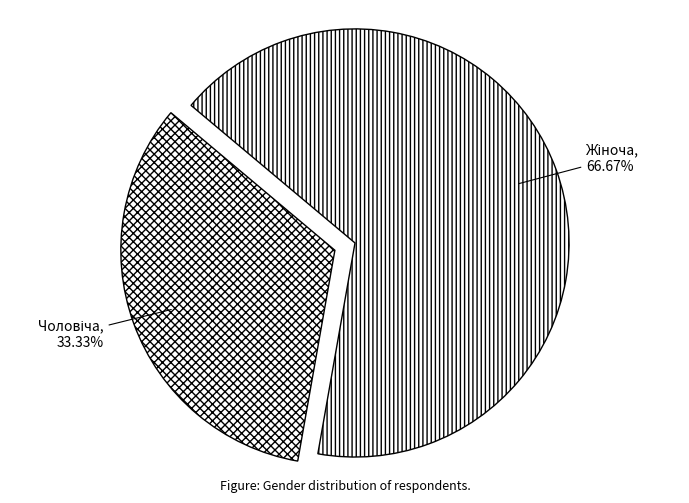

Is there any slice that represents more than half of the pie?

Yes